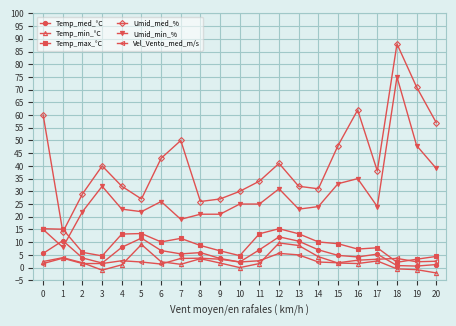

True or false: Umid_min_% and Vel_Vento_med_m/s intersect in this chart.

False